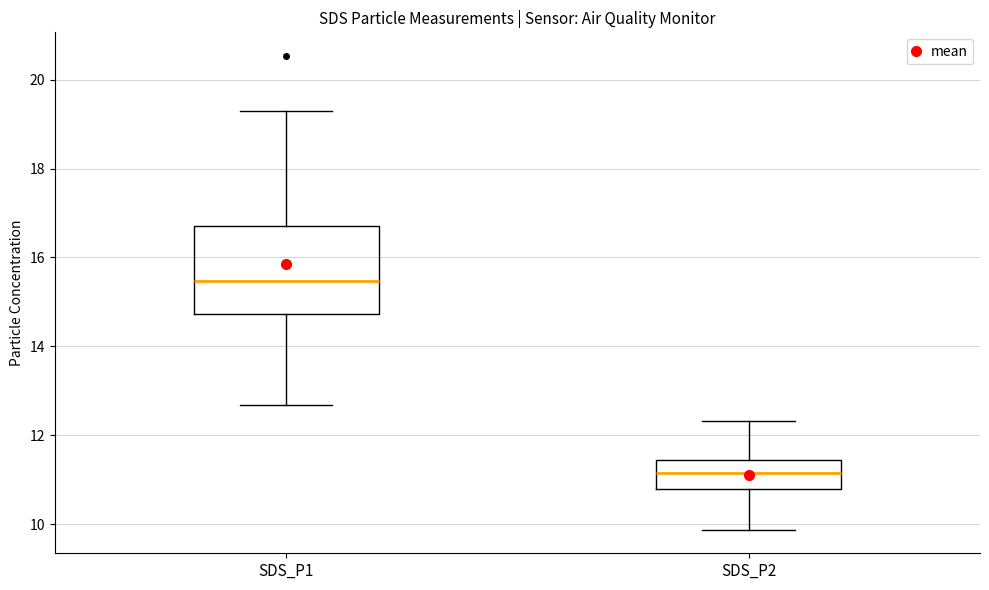

Which box's median line is the lowest?

SDS_P2